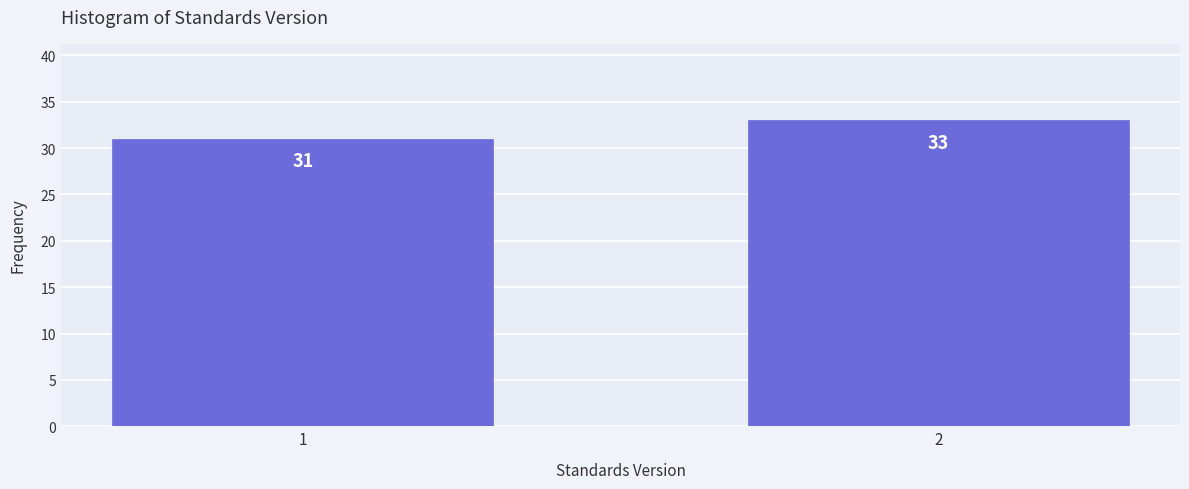

Reading right to left, transcribe all the data shown in this chart.

2=33	1=31